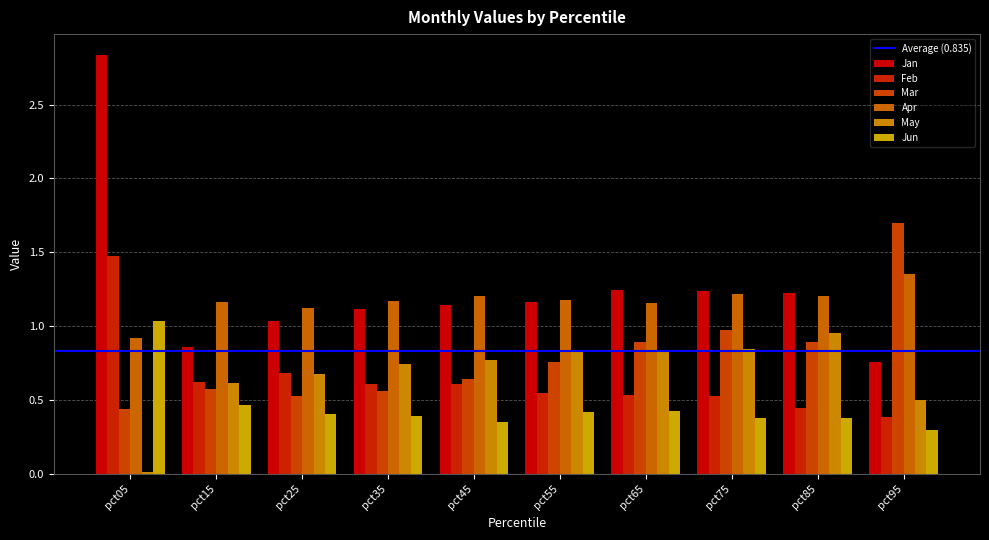

Reading left to right, list all the values displayed in this chart.

Jan: 2.8	0.9	1.0	1.1	1.1	1.2	1.2	1.2	1.2	0.8
Feb: 1.5	0.6	0.7	0.6	0.6	0.5	0.5	0.5	0.4	0.4
Mar: 0.4	0.6	0.5	0.6	0.6	0.8	0.9	1.0	0.9	1.7
Apr: 0.9	1.2	1.1	1.2	1.2	1.2	1.2	1.2	1.2	1.4
May: 0.0	0.6	0.7	0.7	0.8	0.8	0.8	0.8	1.0	0.5
Jun: 1.0	0.5	0.4	0.4	0.4	0.4	0.4	0.4	0.4	0.3